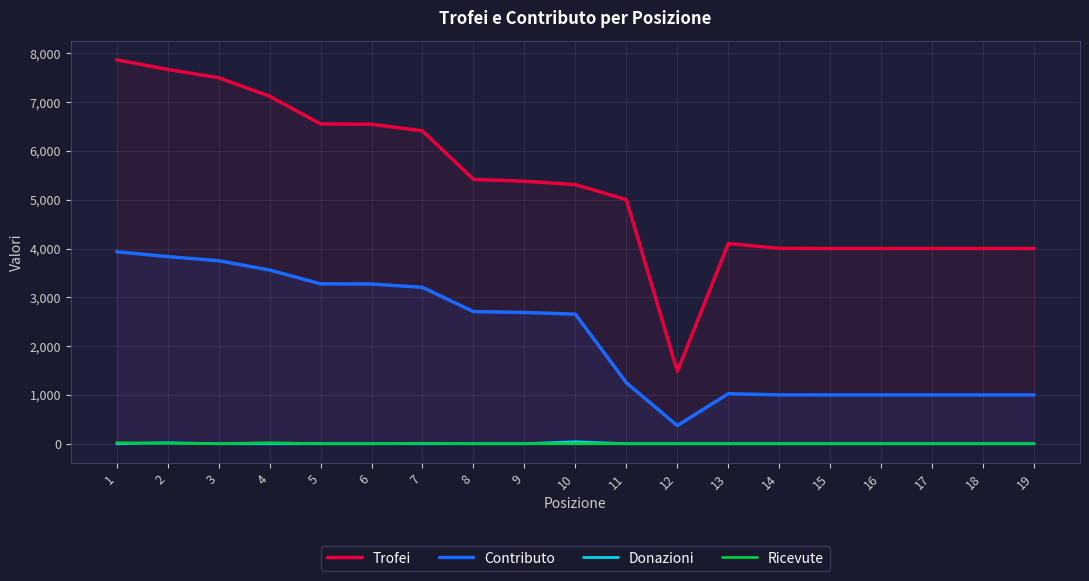

What is the total value across all series at 11?

6251